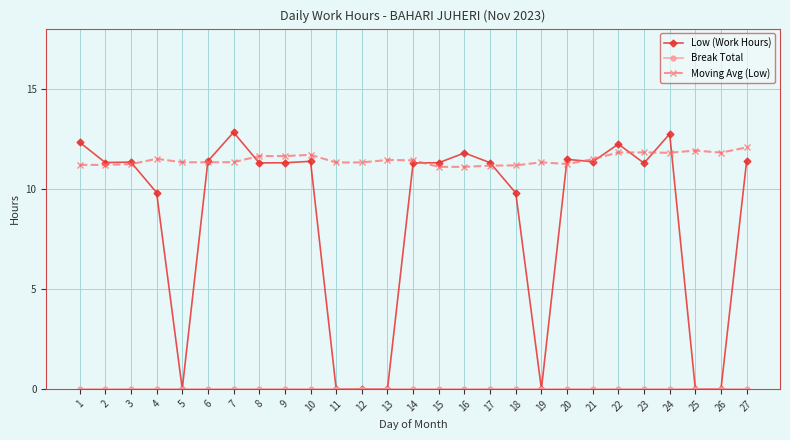

What is the average value of the Moving Avg (Low) series?

11.5